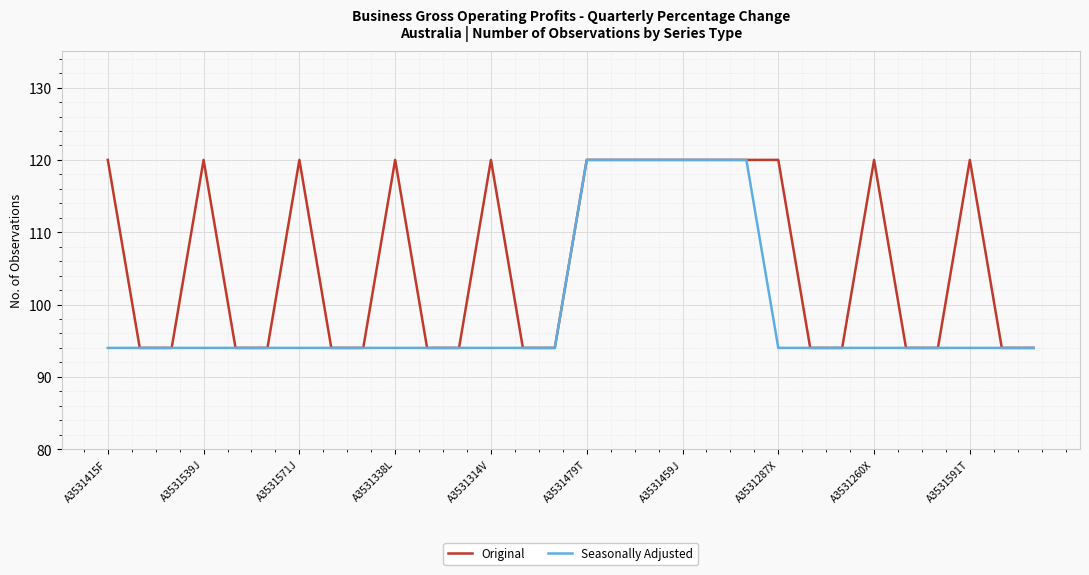

How many Original values are between 94 and 120?

30